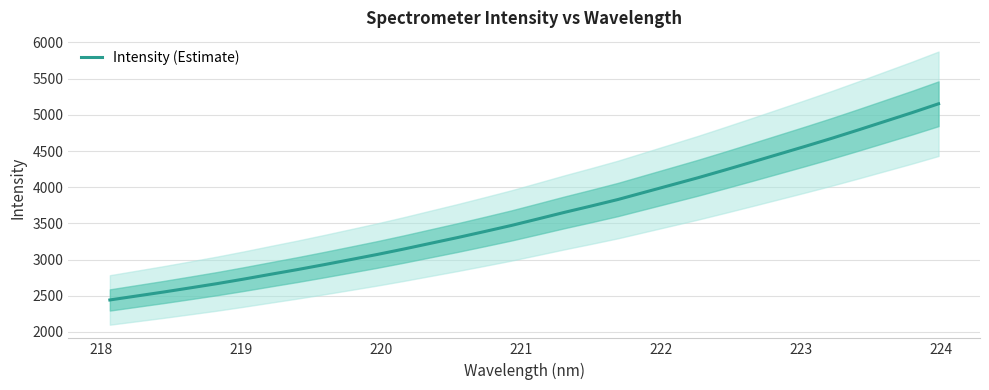

What is the minimum value for Intensity (Estimate)?

2442.3